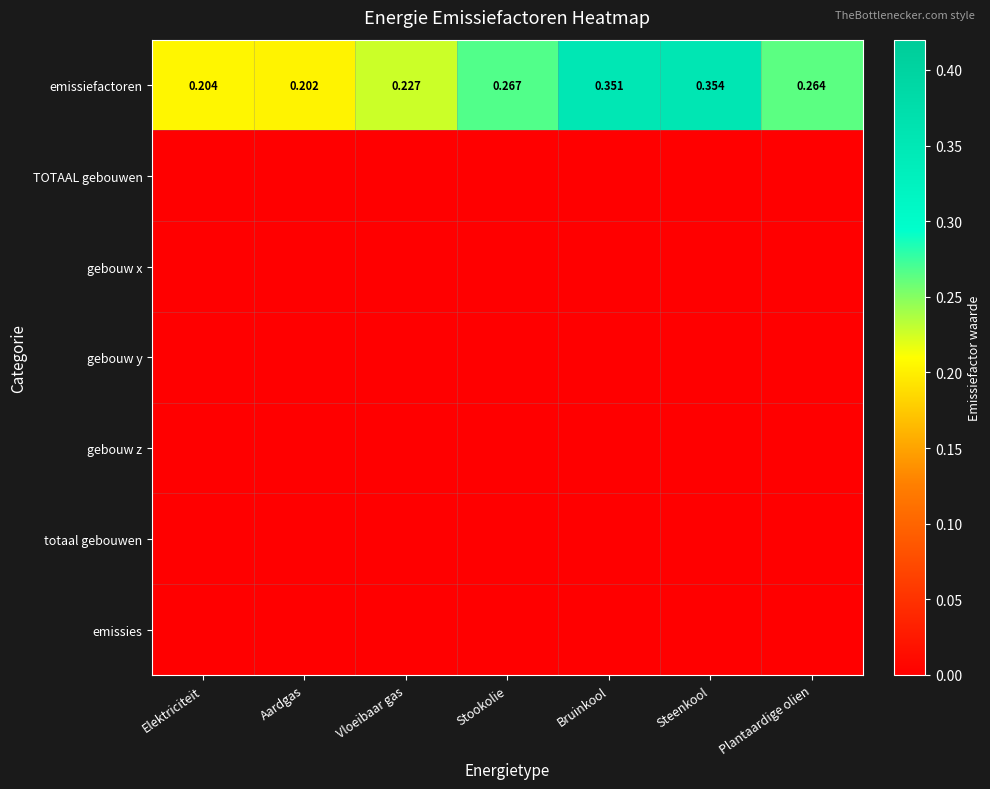

The value of gebouw y at Stookolie is 0.0. True or false?

True